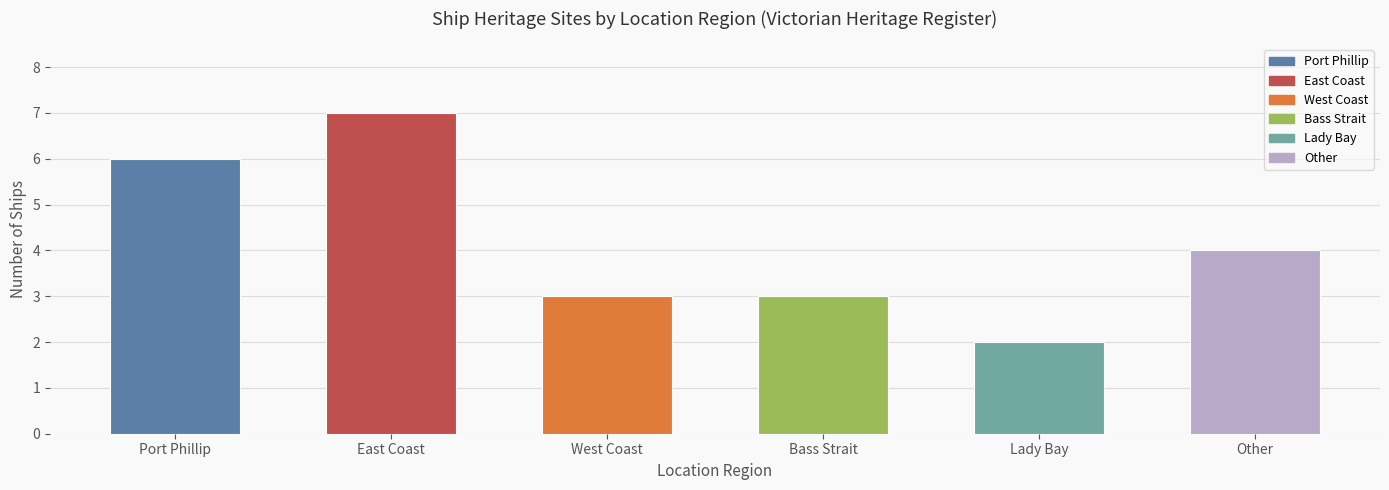

Reading right to left, what are all the values shown in this chart?

4	2	3	3	7	6